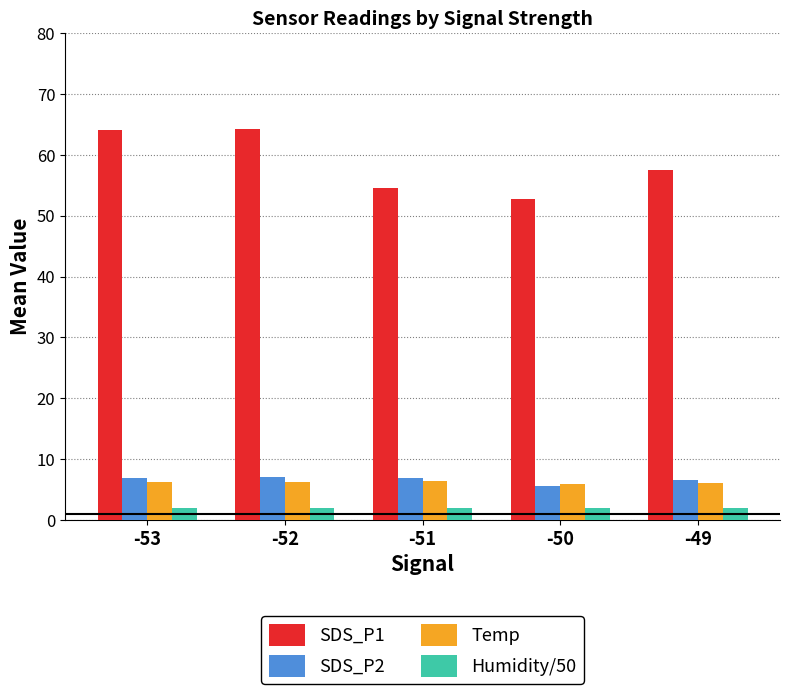

What is the difference between the maximum and minimum values in the SDS_P2 series?

1.5